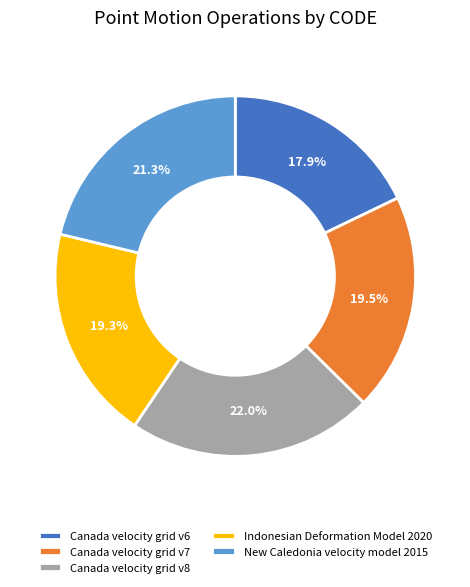

Is Canada velocity grid v8 the majority of the pie?

No